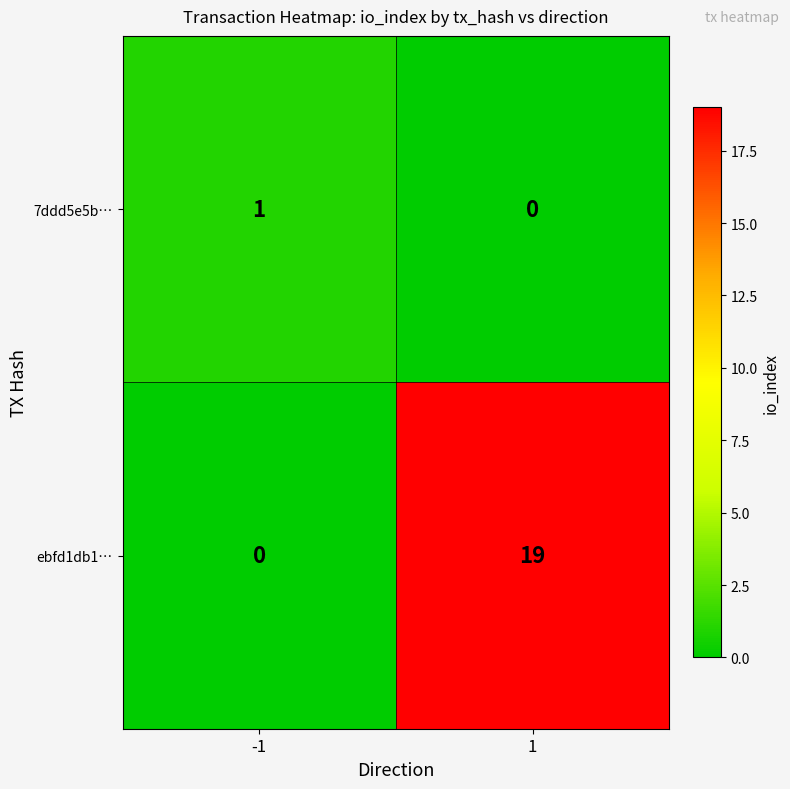

Is it true that ebfd1db1… equals 28 at 1?

False